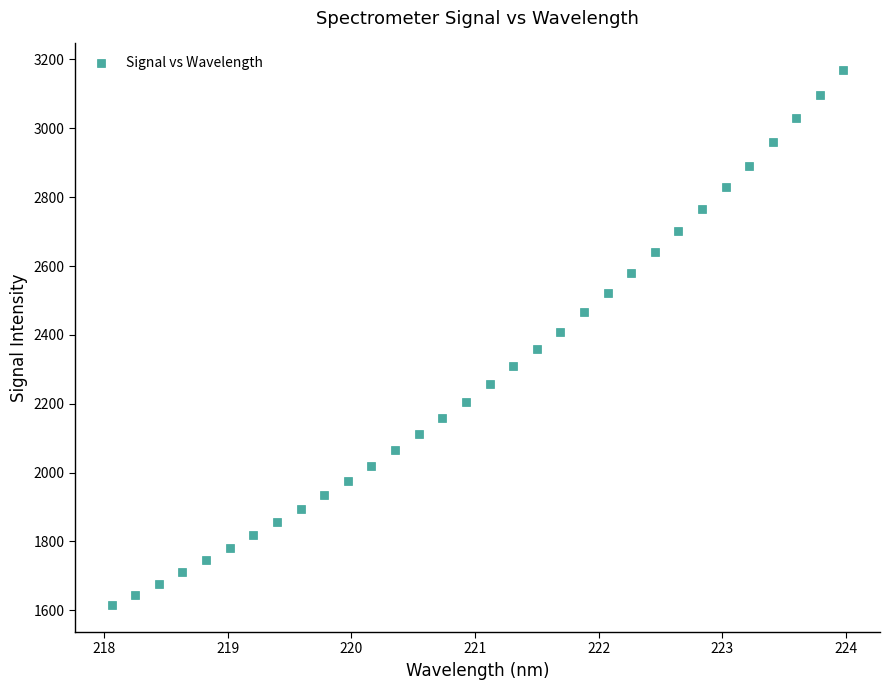

What is the range of Y values (max minus min)?

1554.0